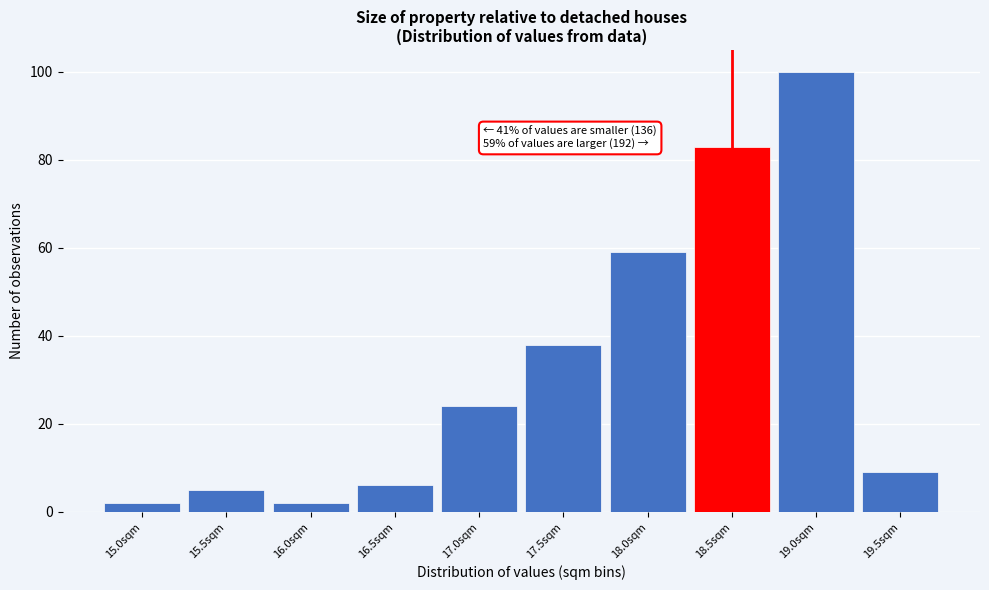

Reading left to right, list all the values displayed in this chart.

15.0sqm=2	15.5sqm=5	16.0sqm=2	16.5sqm=6	17.0sqm=24	17.5sqm=38	18.0sqm=59	18.5sqm=83	19.0sqm=100	19.5sqm=9